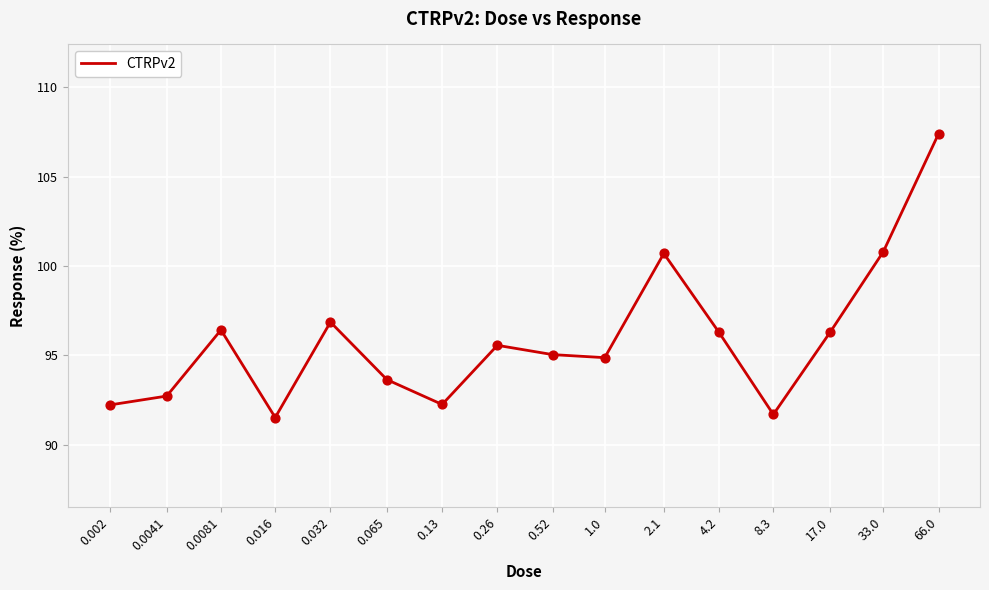

What is the smallest value displayed?

91.5